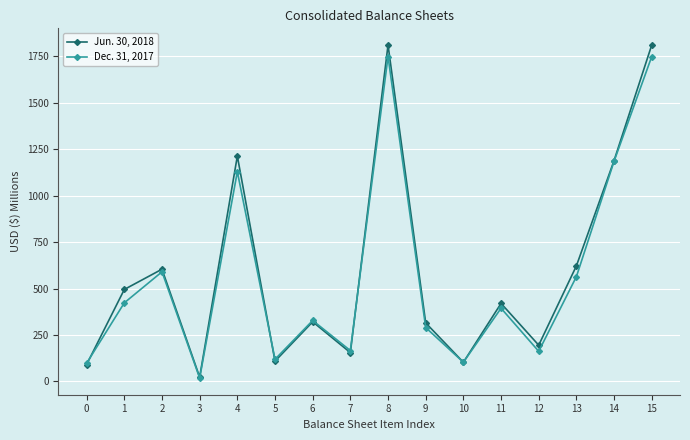

Is this an area chart (filled region under the line)?

No